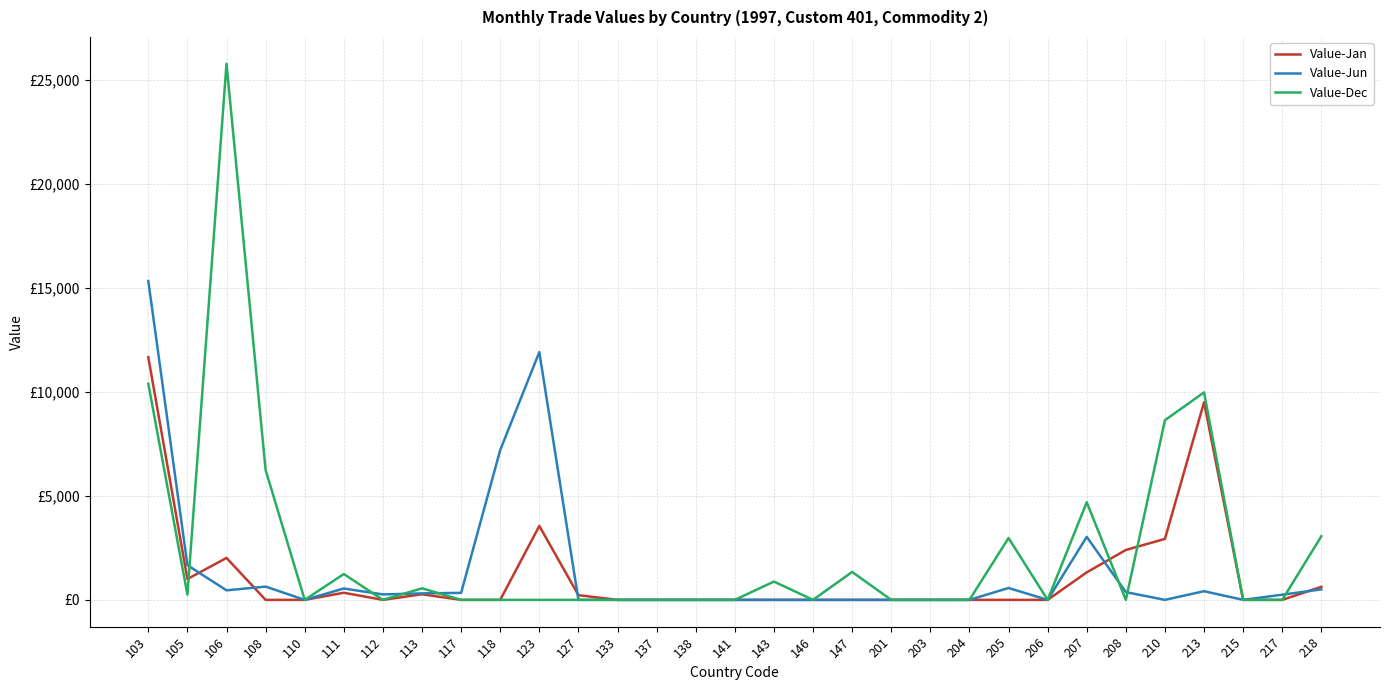

At 207, list the series in order from smallest to largest.

Value-Jan, Value-Jun, Value-Dec